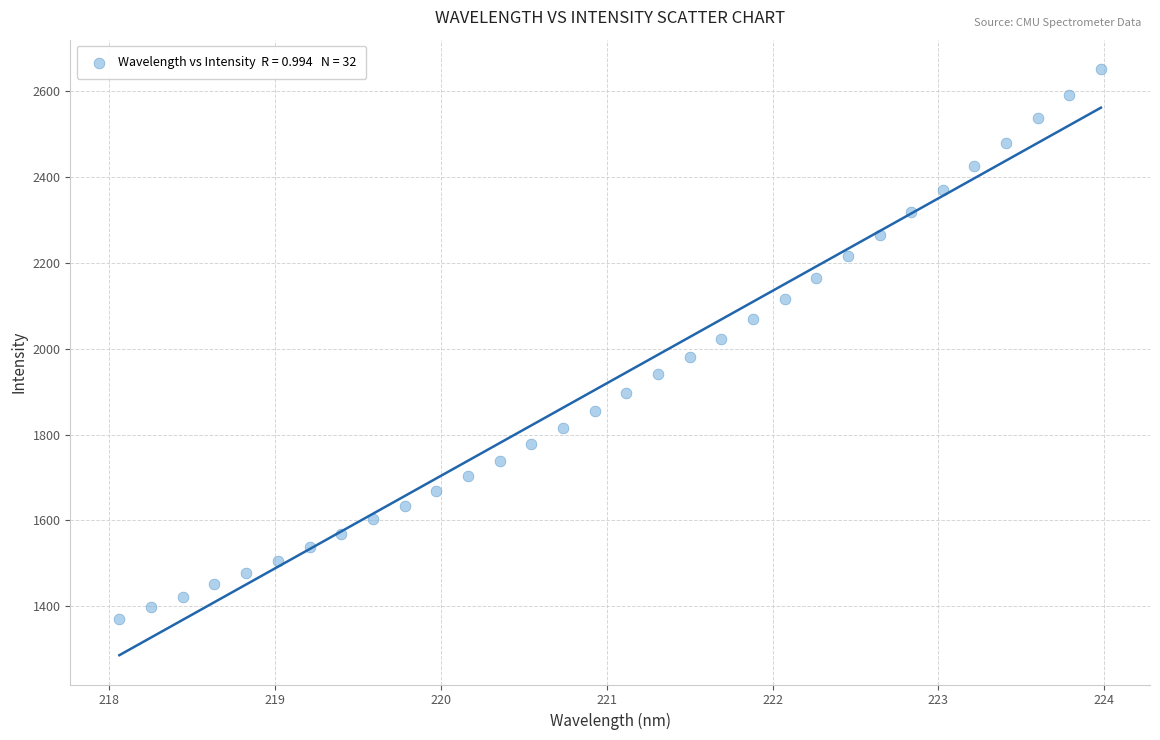

What is the range of X values (max minus min)?

5.9